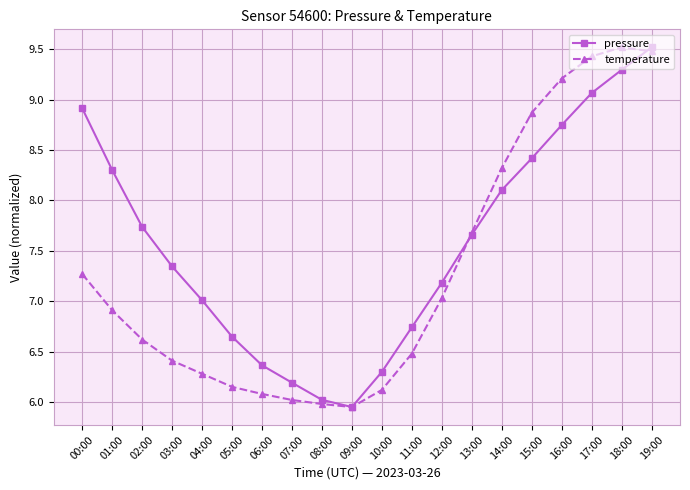

At how many categories does at least one series exceed 6?

19